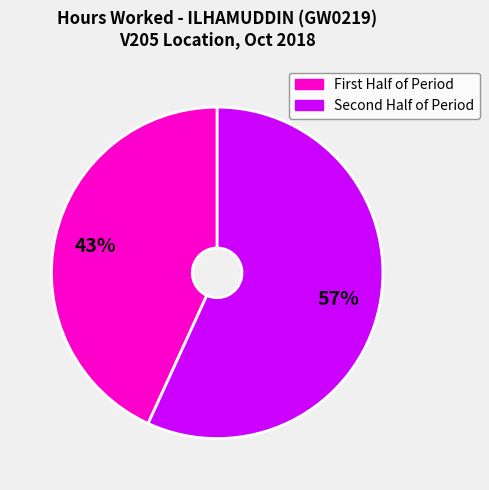

Count the number of slices in the pie.

2